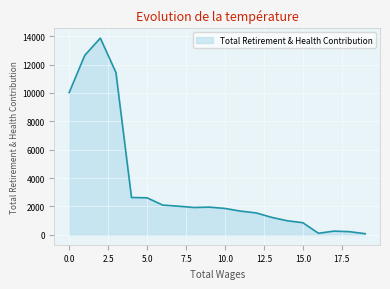

What is the difference between the maximum and minimum values?

13781